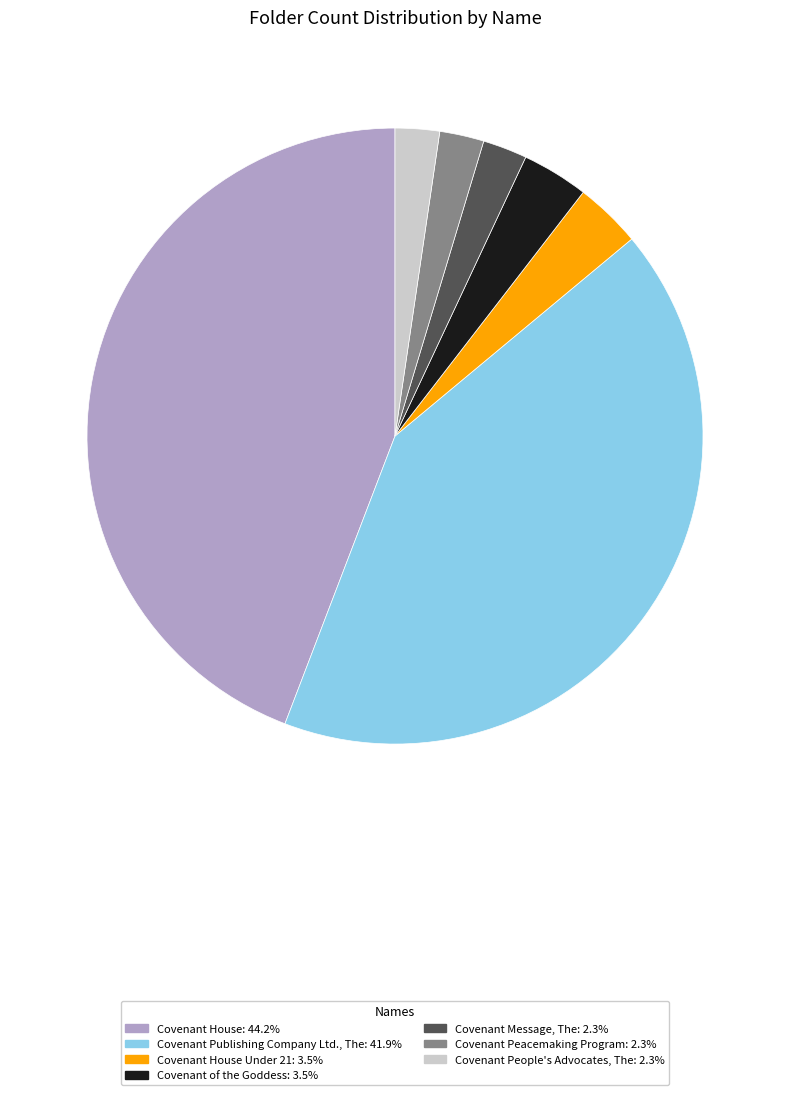

Do Covenant Publishing Company Ltd., The: 41.9% and Covenant House: 44.2% together represent more than half of the pie?

Yes